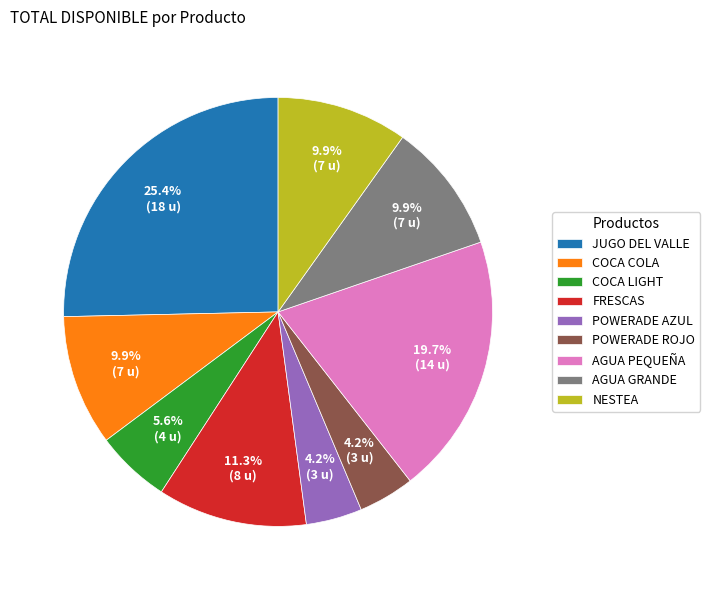

Between POWERADE AZUL and JUGO DEL VALLE, which is larger?

JUGO DEL VALLE